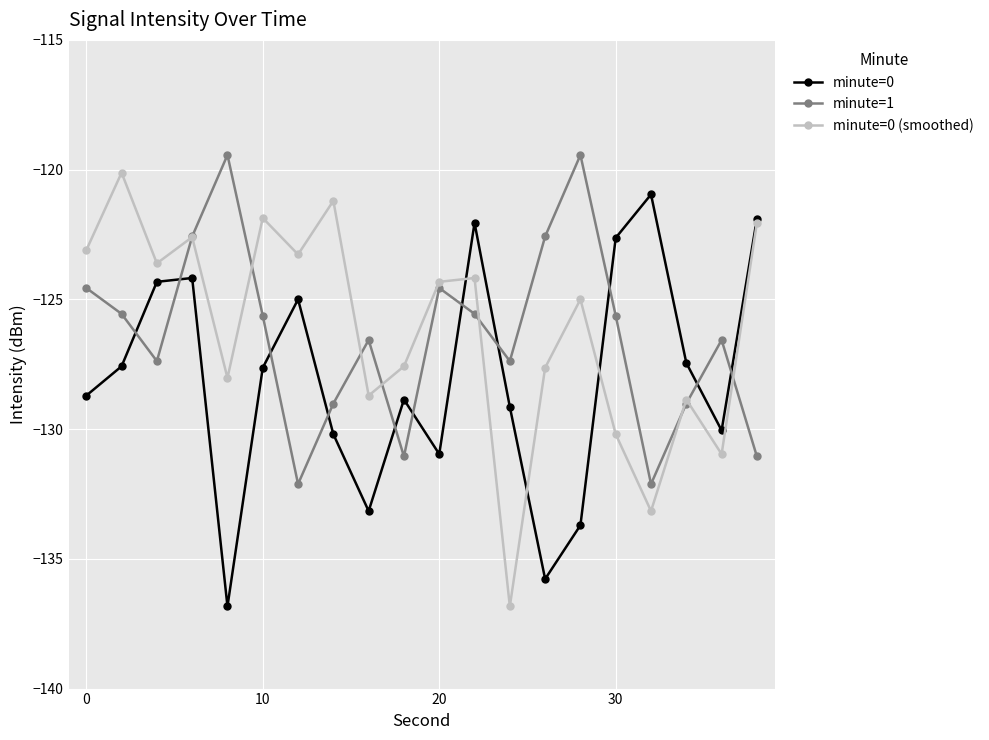

What is the sum of all minute=1 values?

-2527.8